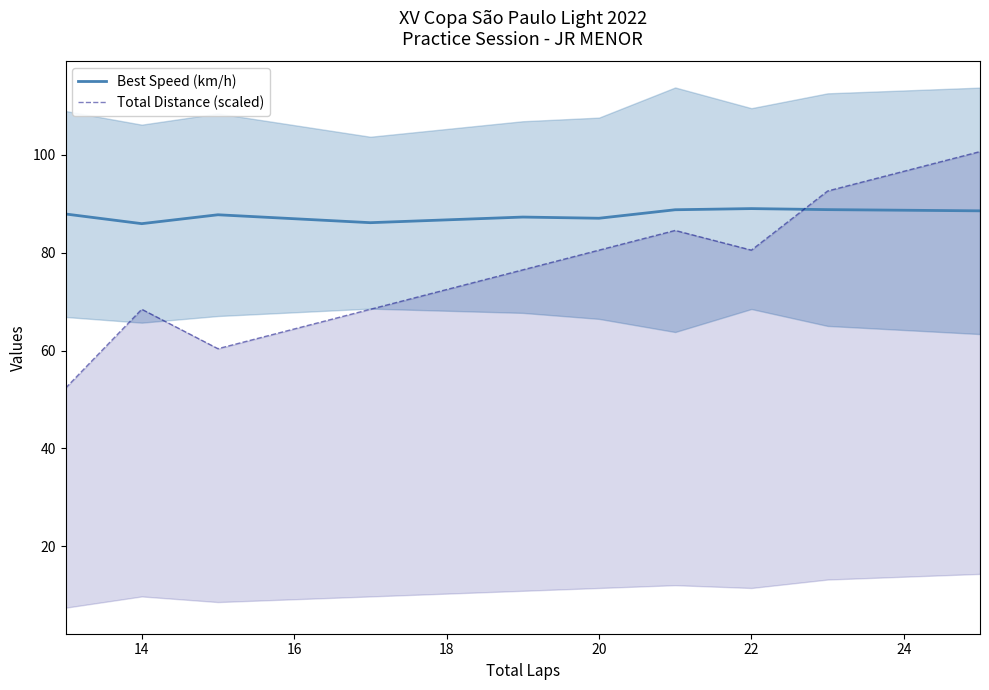

What is the maximum value for Best Speed (km/h)?

89.0